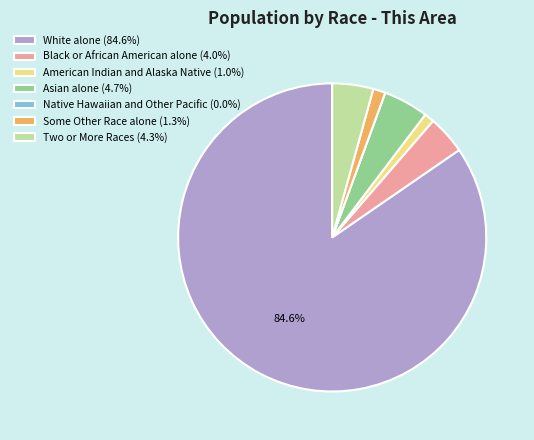

Approximately how many times larger is the value at Two or More Races (4.3%) compared to Some Other Race alone (1.3%)?

3.3